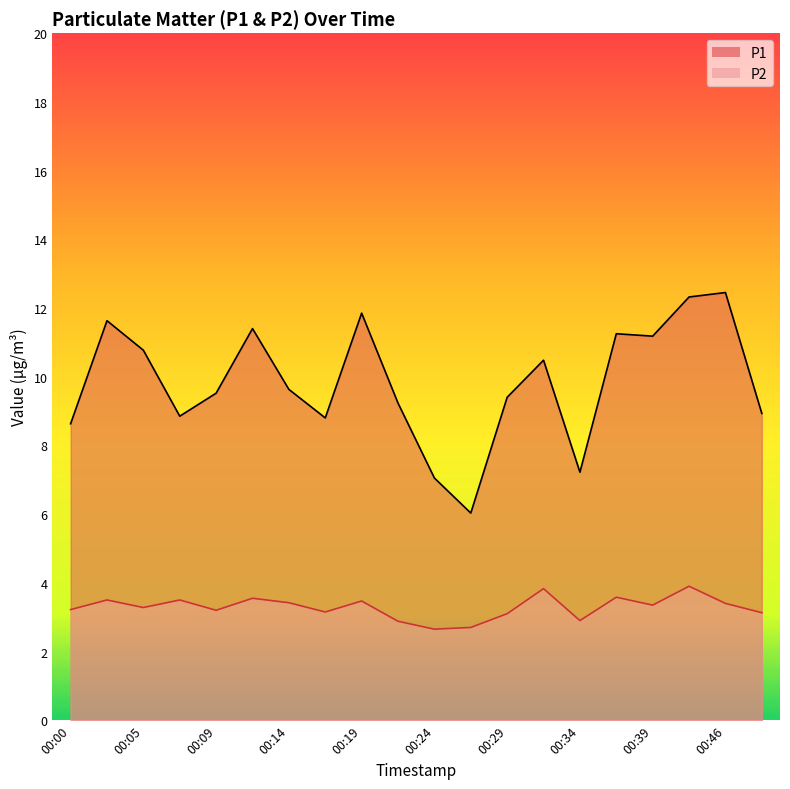

How many values in the P1 series are below 9?

7